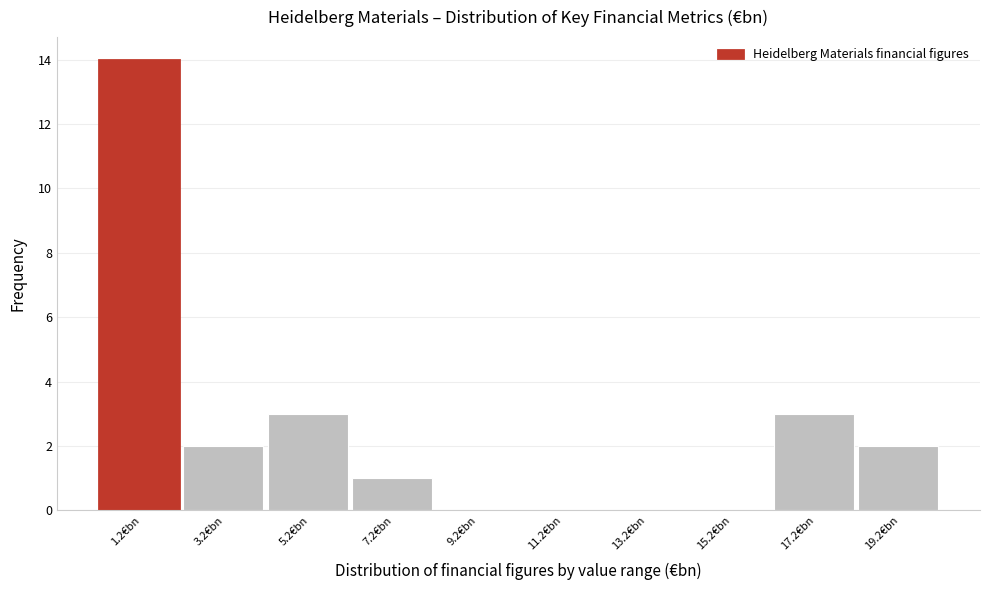

Reading right to left, what are all the values shown in this chart?

19.2€bn=2	17.2€bn=3	15.2€bn=0	13.2€bn=0	11.2€bn=0	9.2€bn=0	7.2€bn=1	5.2€bn=3	3.2€bn=2	1.2€bn=14